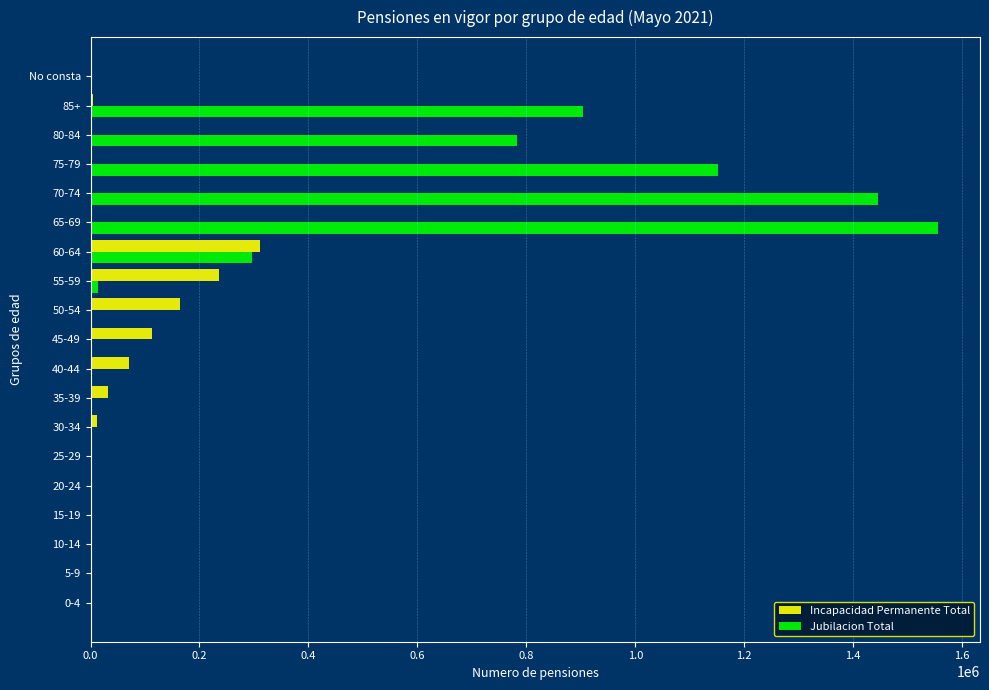

At which label does Jubilacion Total reach its peak?

65-69